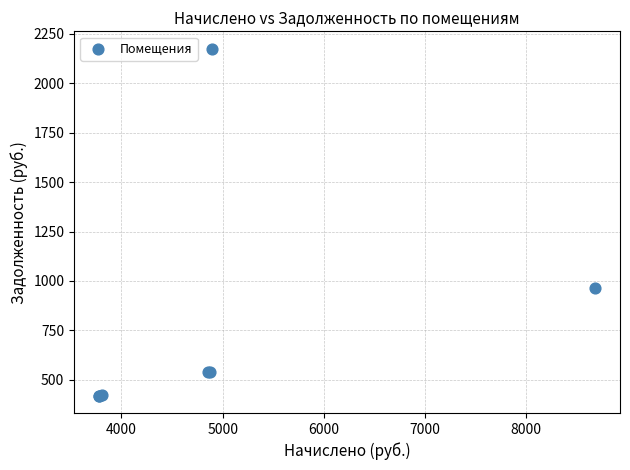

What Y value in the scatter plot is closest to 1297?

964.4